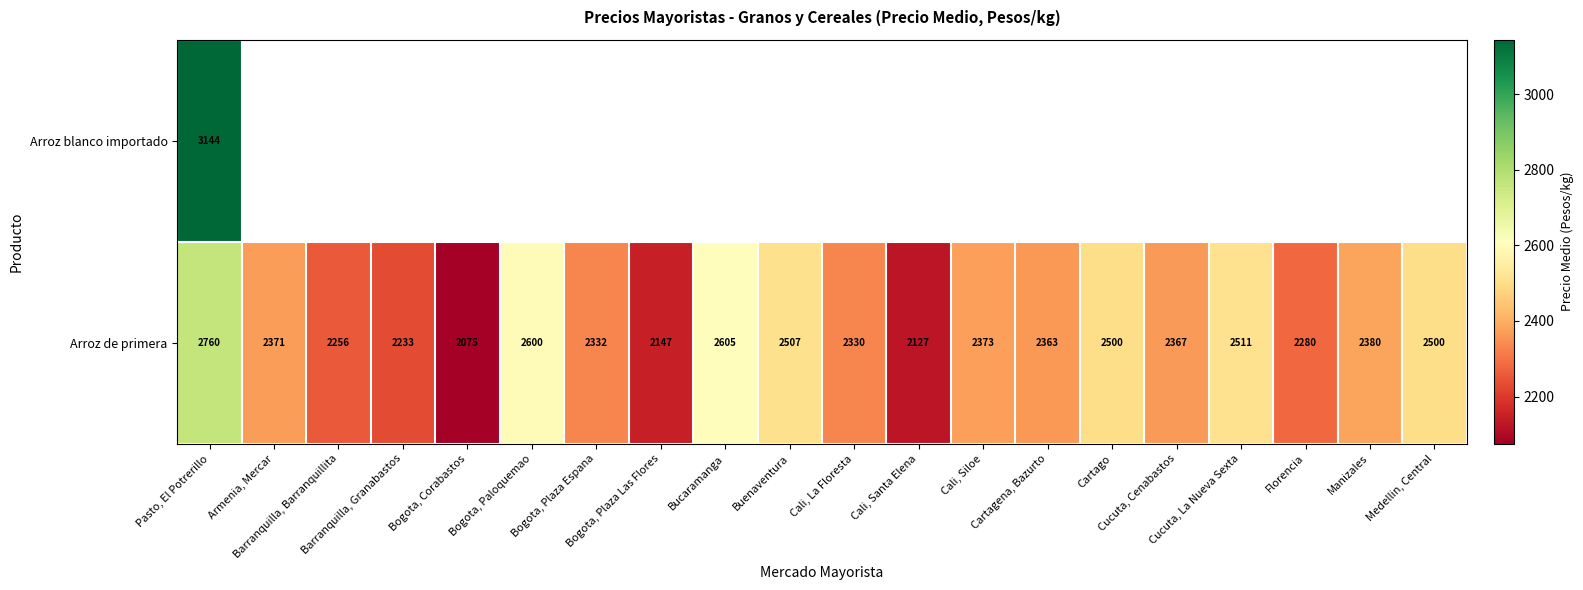

At which label does Arroz de primera first exceed 2371?

Pasto, El Potrerillo